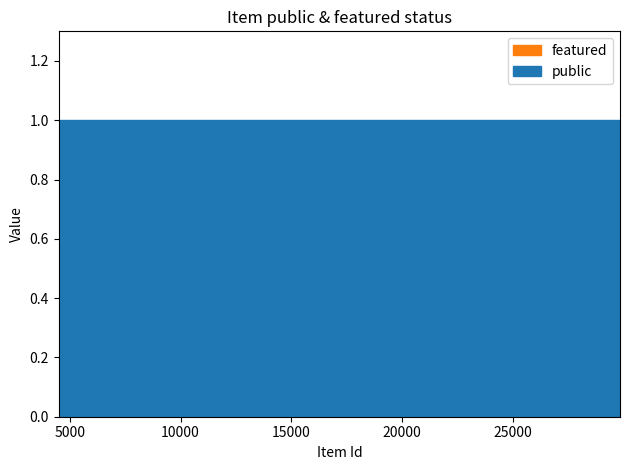

Which series has the largest total across all categories?

public